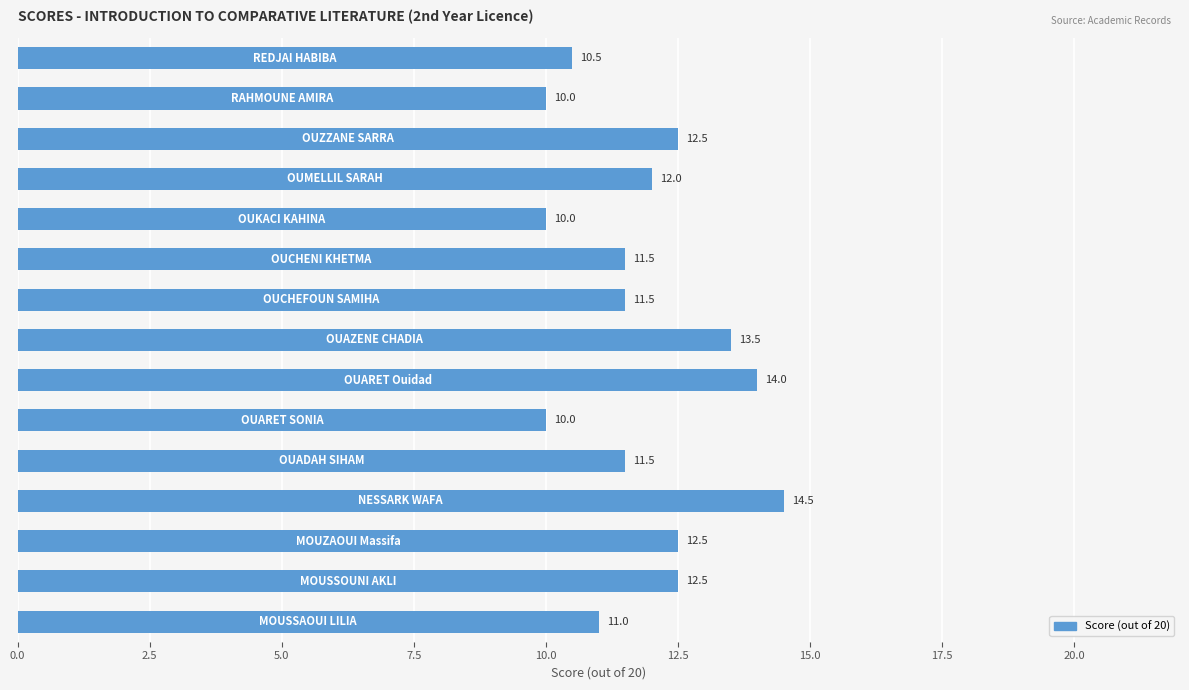

Are the bars horizontal?

Yes